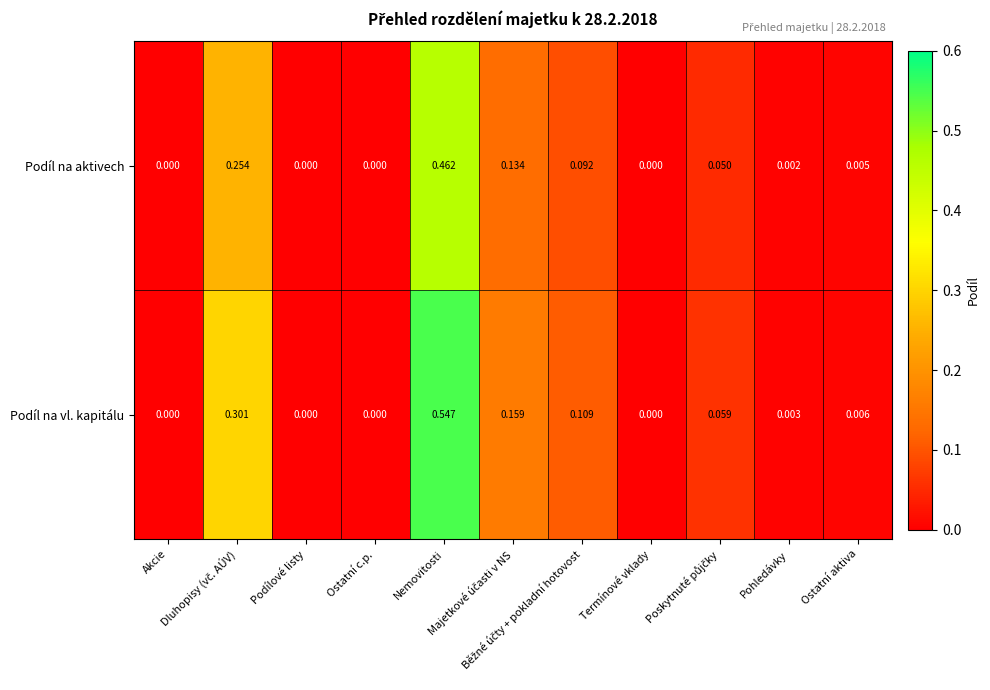

How many data points does each series have?

11